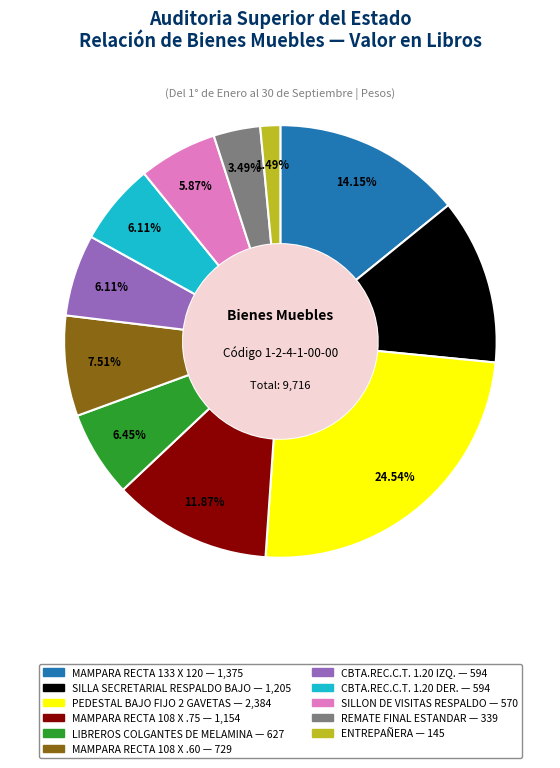

What percentage do CBTA.REC.C.T. 1.20 IZQ. and SILLON DE VISITAS RESPALDO together represent?

12.0%